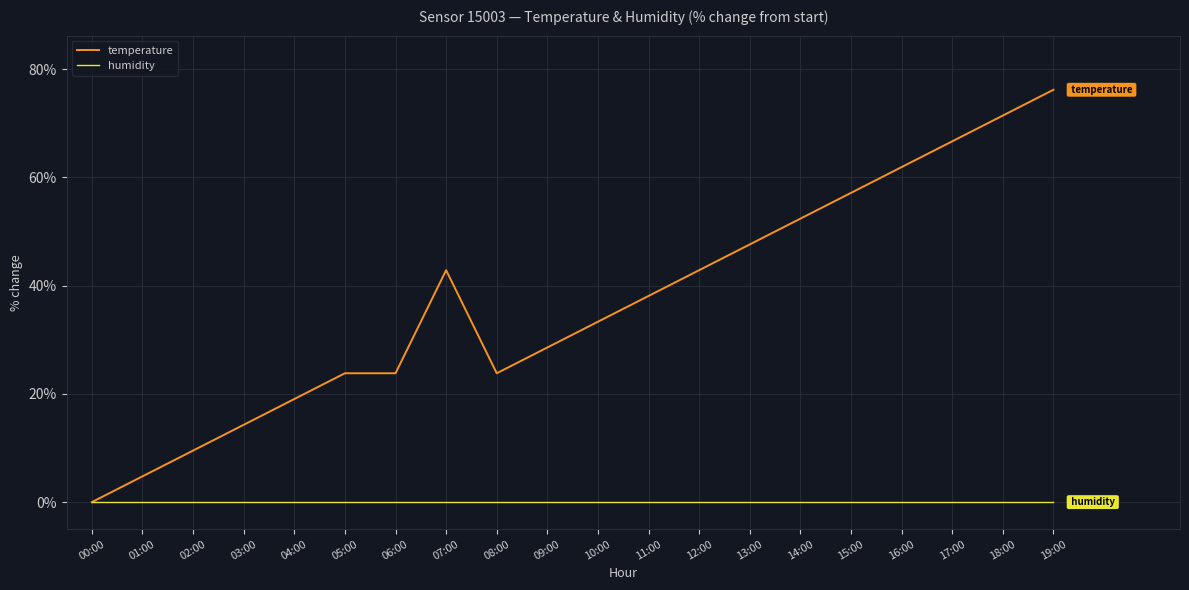

At which category does the chart reach its peak across all series?

19:00